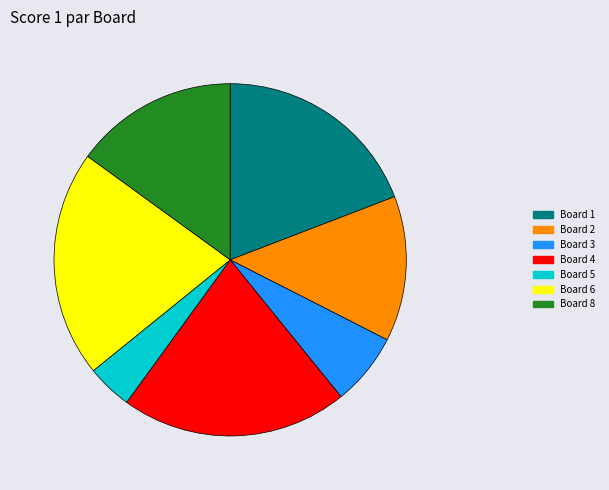

Is it true that Board 8 is 15% of the pie?

True